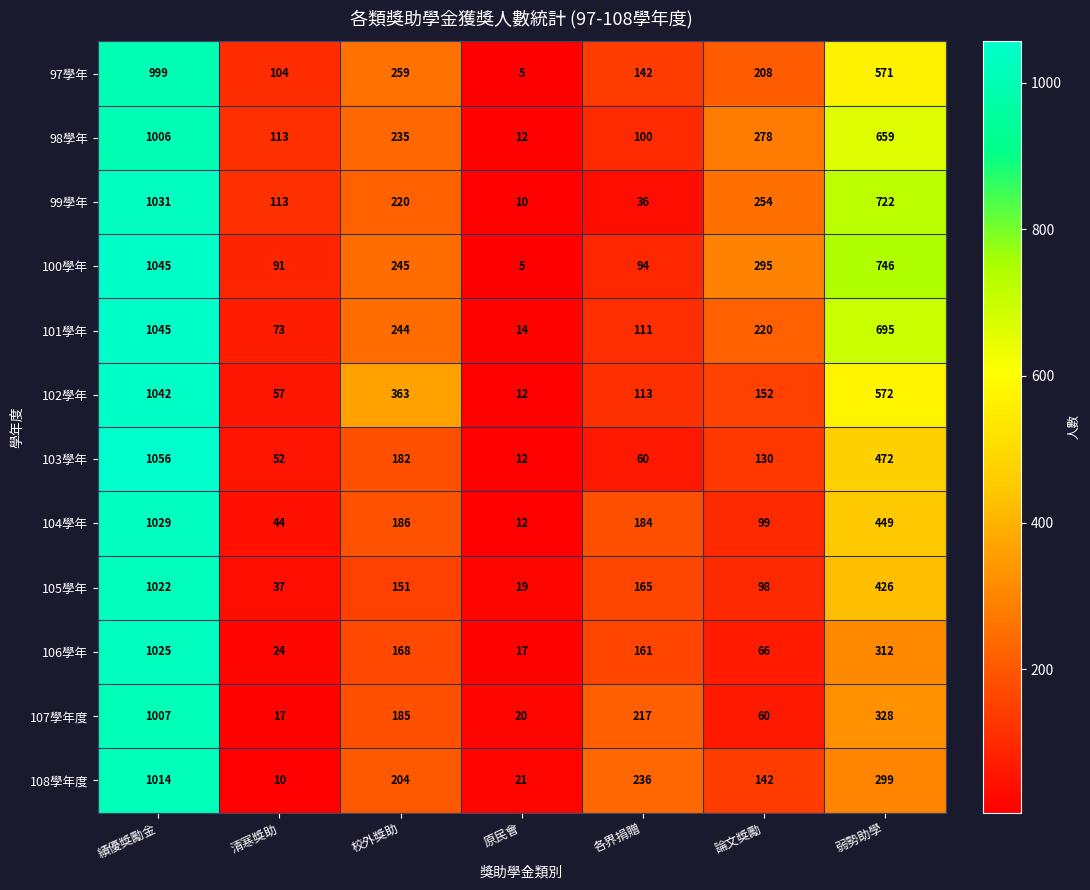

What is the difference between the maximum and minimum values in the 101學年 series?

1031